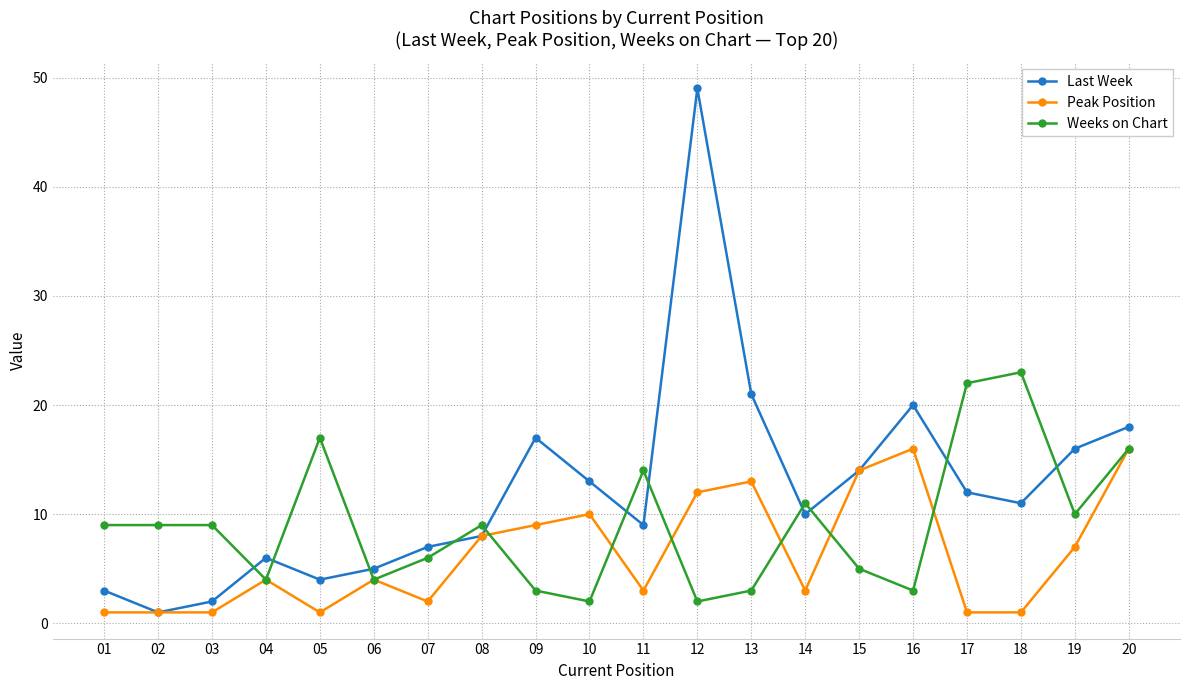

At which label is Weeks on Chart closest to 12?

14